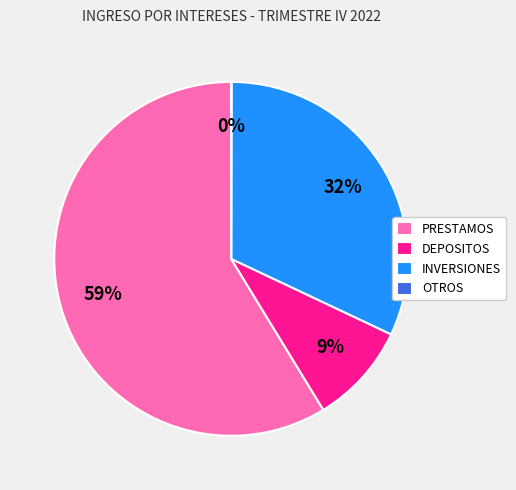

What is the largest slice in the pie chart?

PRESTAMOS